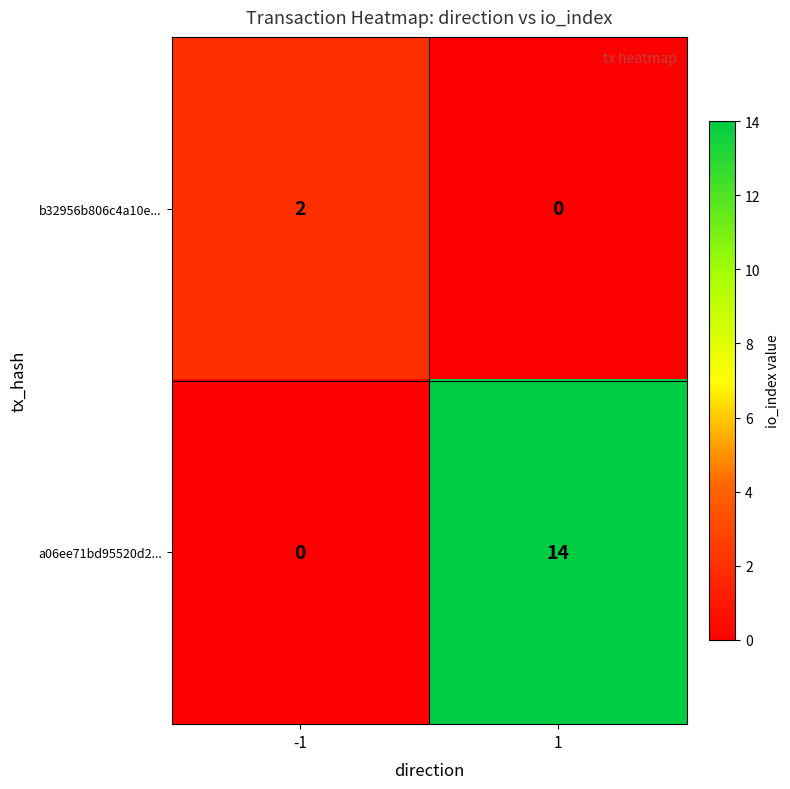

At which category is the sum across all series the highest?

1